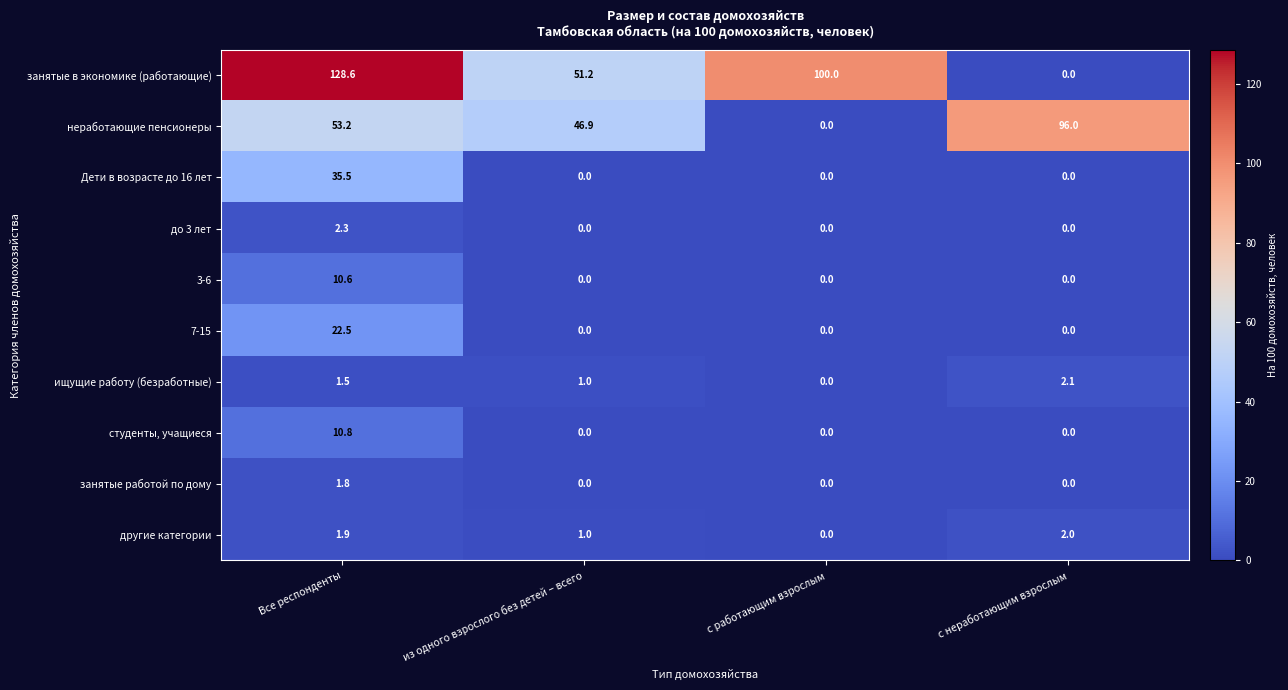

The другие категории series shows 0.6 at Все респонденты. True or false?

False